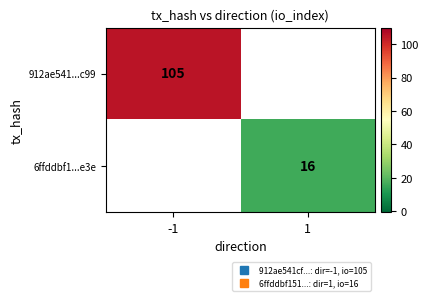

How many positive values does the 912ae541...c99 series have?

1